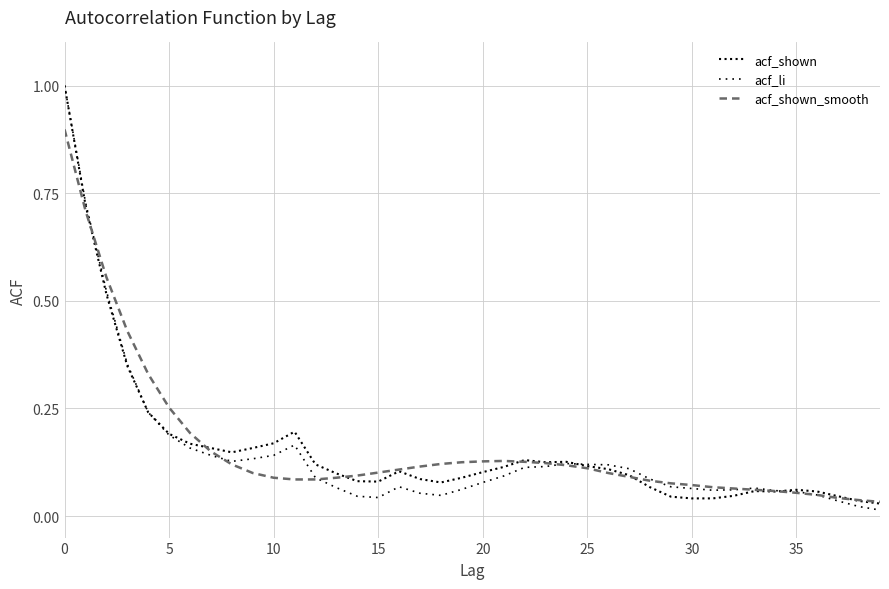

In acf_li, how many points are lower than both neighbors (excluding endpoints)?

4